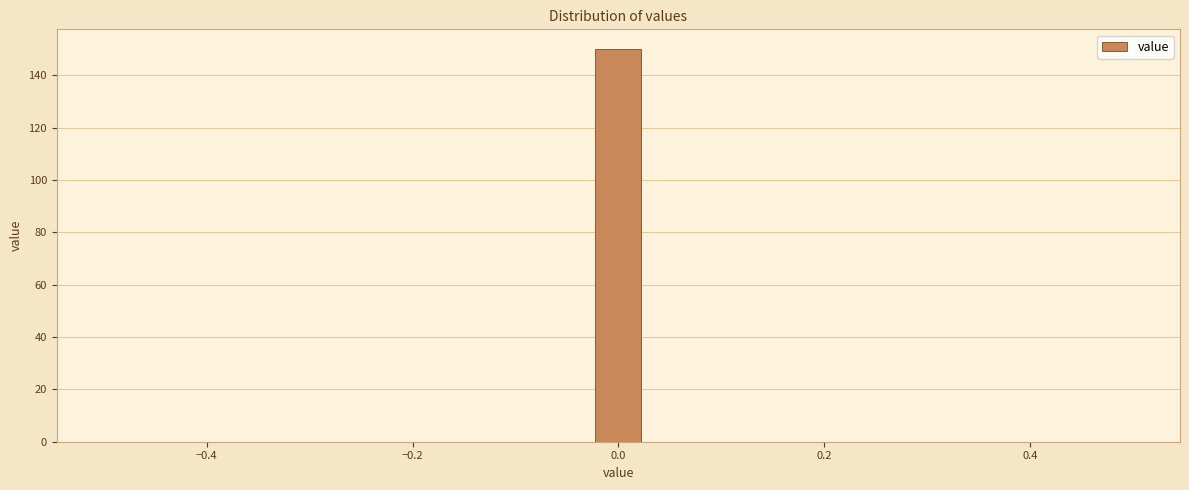

Around what value on the x-axis is the tallest bar? Give the approximate position of its centre, as read against the axis.

0.00